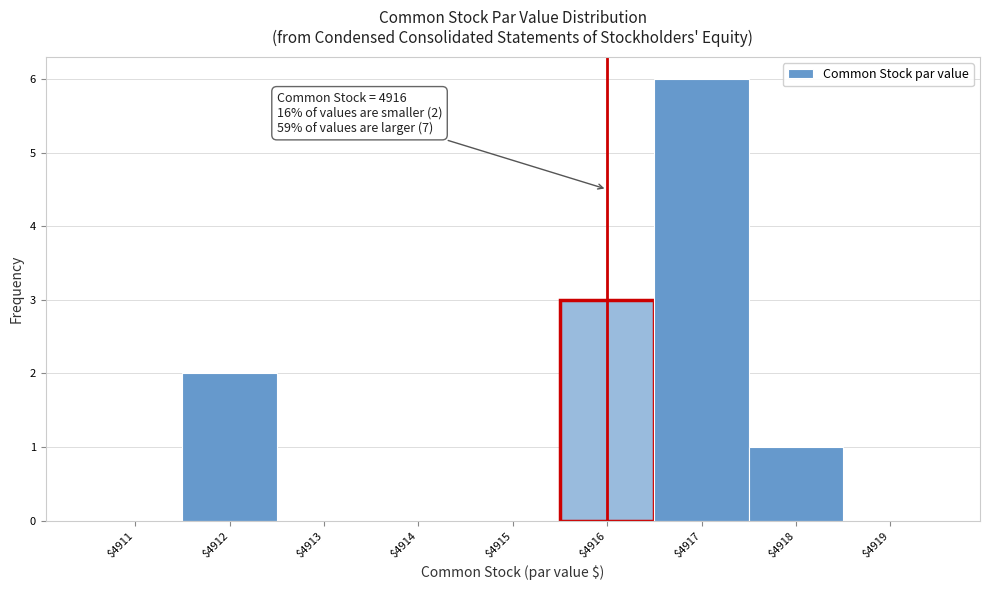

Over which range of the x-axis is the bar tallest?

4916.5 to 4917.5